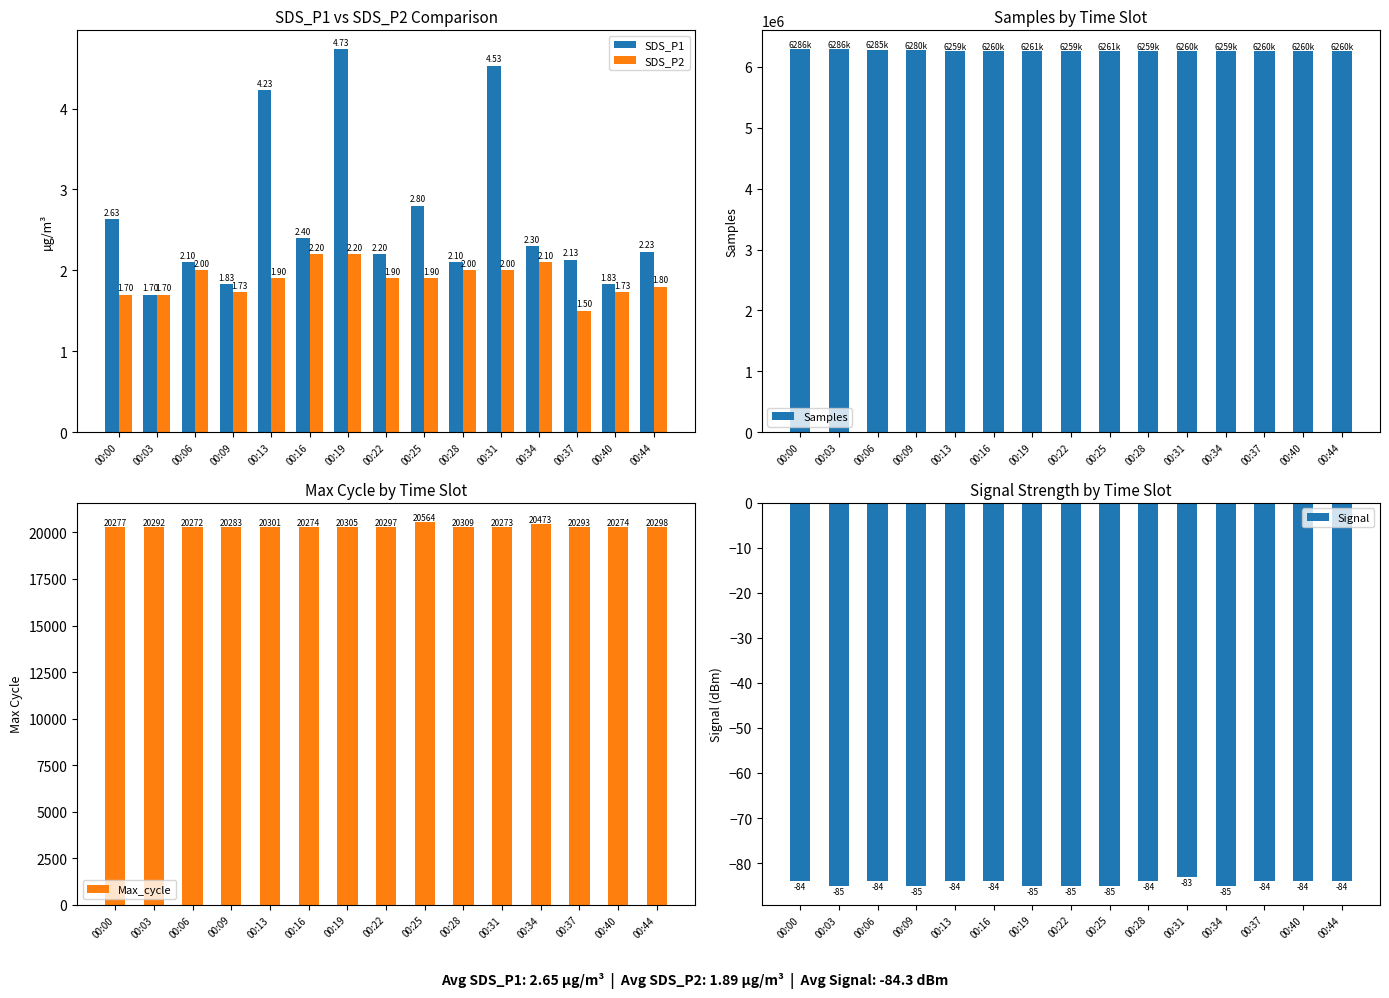

List the labels in order of SDS_P1 value, largest first.

00:19, 00:31, 00:13, 00:25, 00:00, 00:16, 00:34, 00:44, 00:22, 00:37, 00:06, 00:28, 00:09, 00:40, 00:03